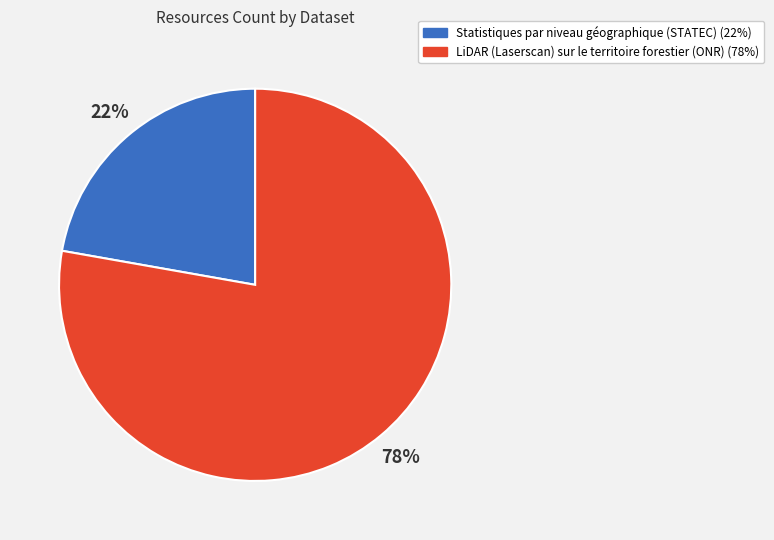

Is the sum of Statistiques par niveau géographique (STATEC) and LiDAR (Laserscan) sur le territoire forestier (ONR) greater than half?

Yes